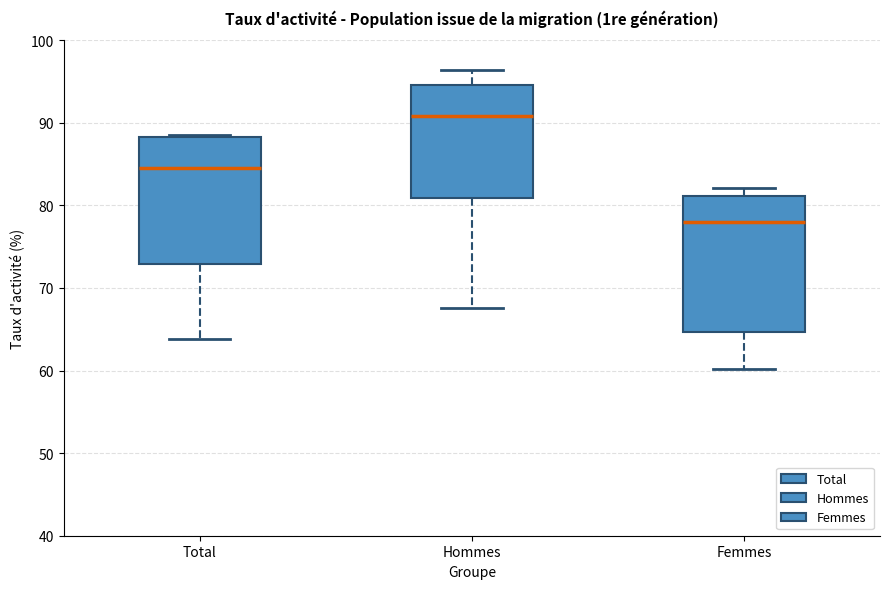

Which box has the lowest median line?

Femmes